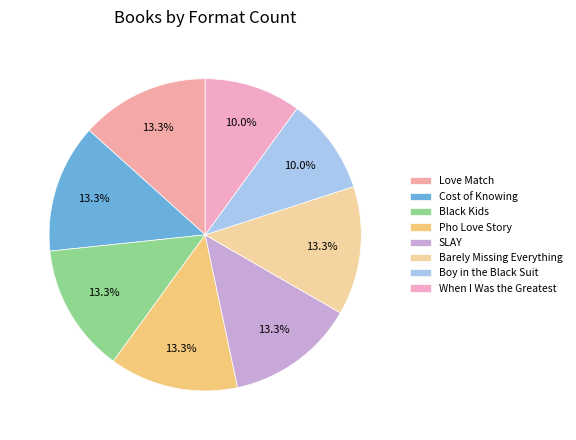

Is it true that SLAY is 27% of the pie?

False